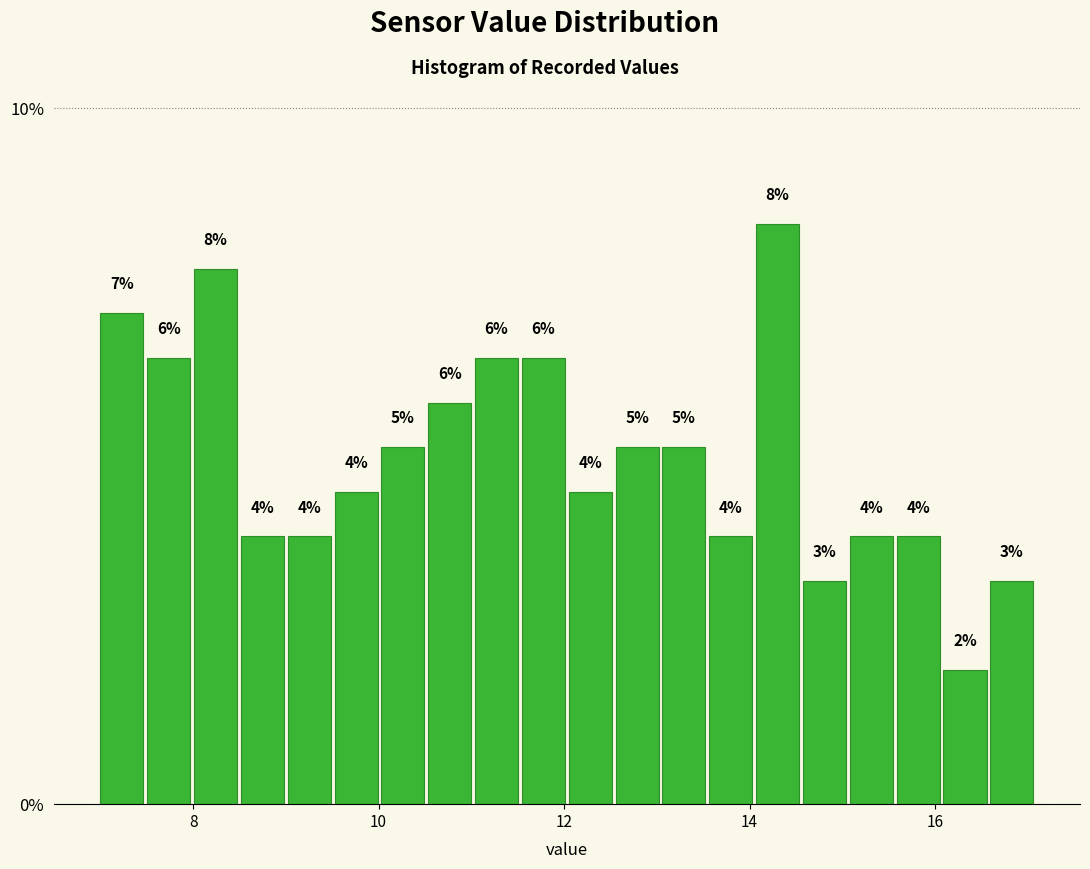

Around what value on the x-axis is the tallest bar? Give the approximate position of its centre, as read against the axis.

14.4